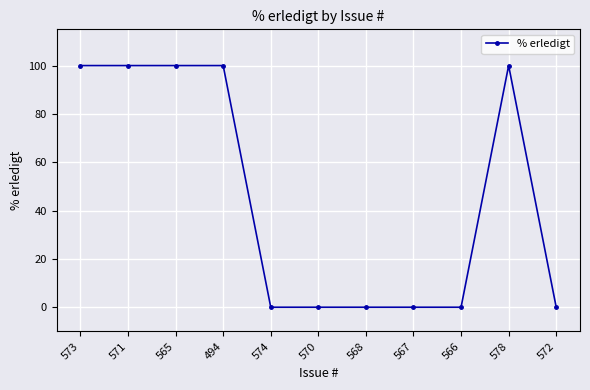

Is it true that the value at 574 is 0?

True